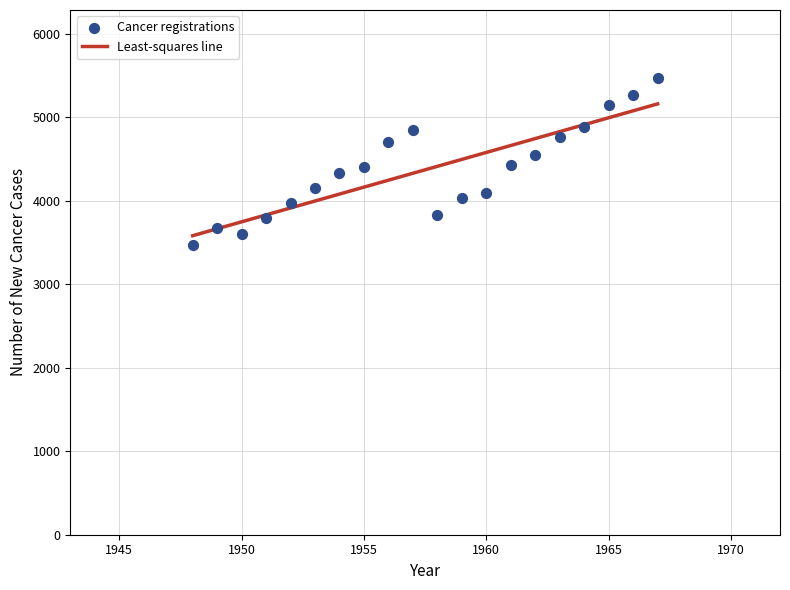

What is the range of X values (max minus min)?

19